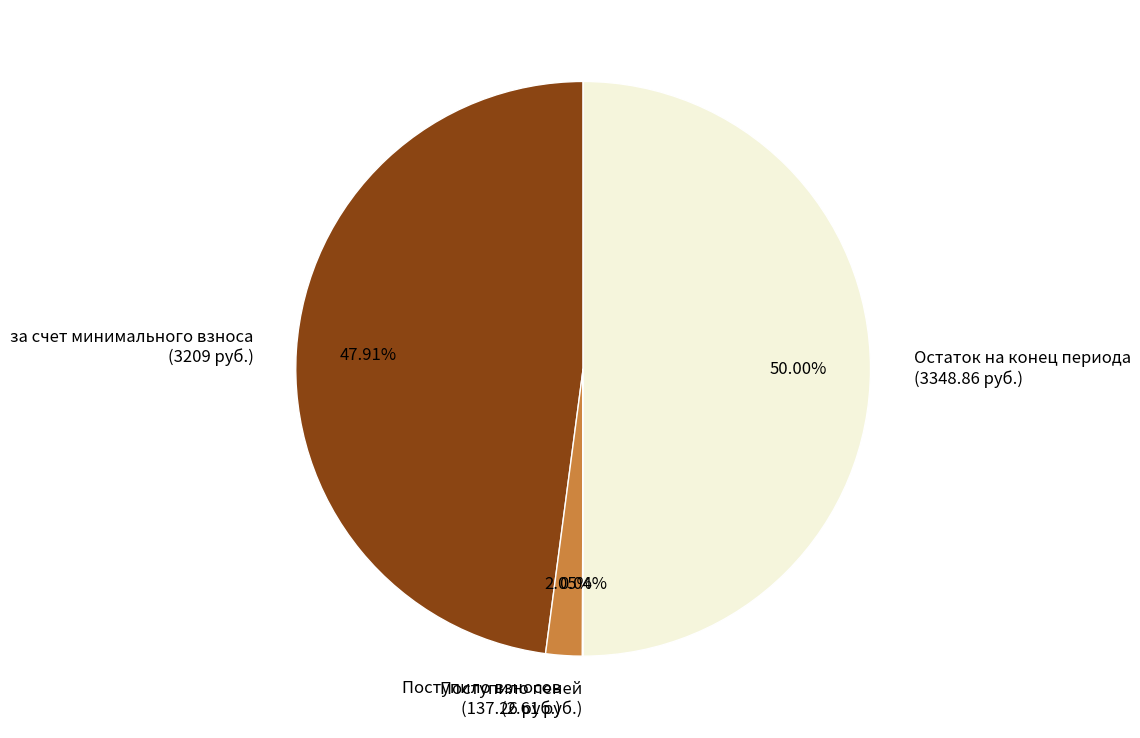

Is Поступило взносов the majority of the pie?

No